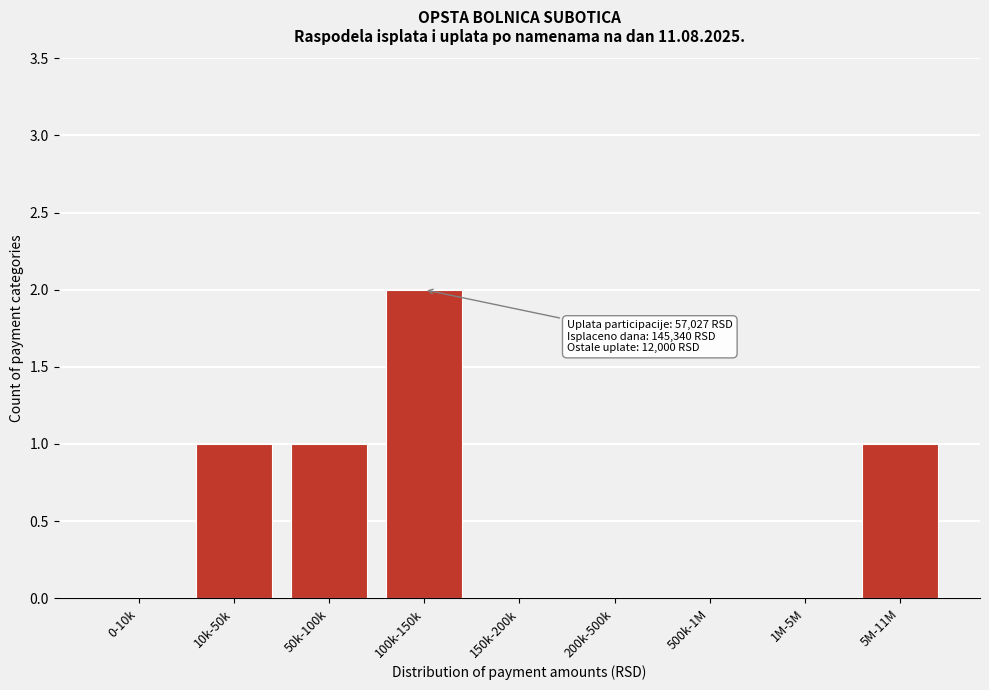

Reading left to right, transcribe all the data shown in this chart.

0-10k=0	10k-50k=1	50k-100k=1	100k-150k=2	150k-200k=0	200k-500k=0	500k-1M=0	1M-5M=0	5M-11M=1